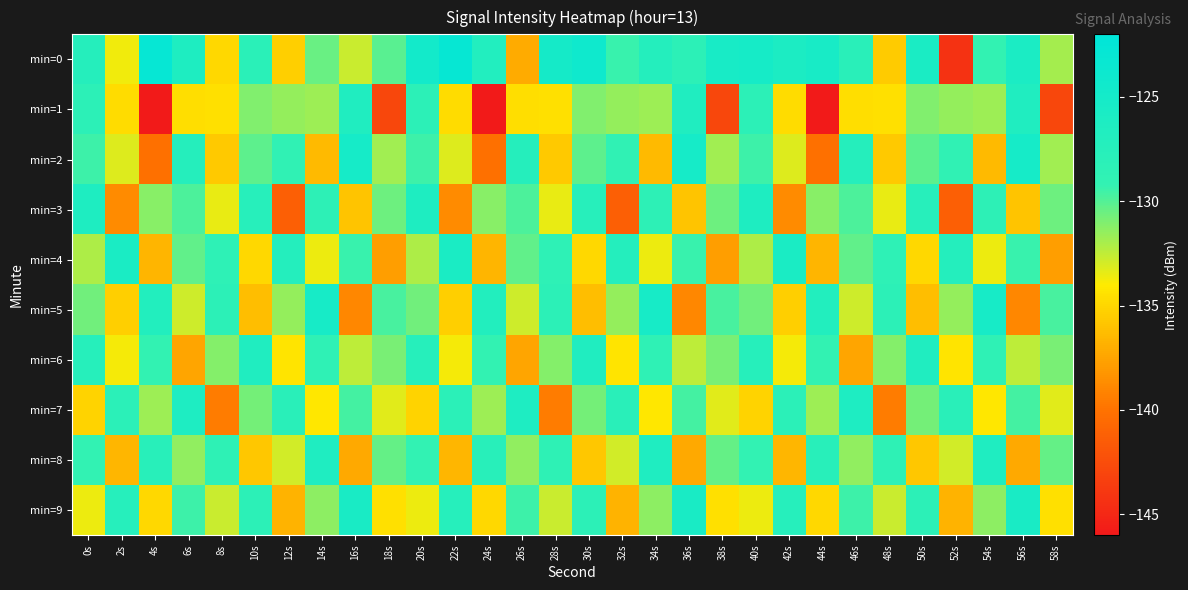

Between 18s and 36s, which is larger?

36s